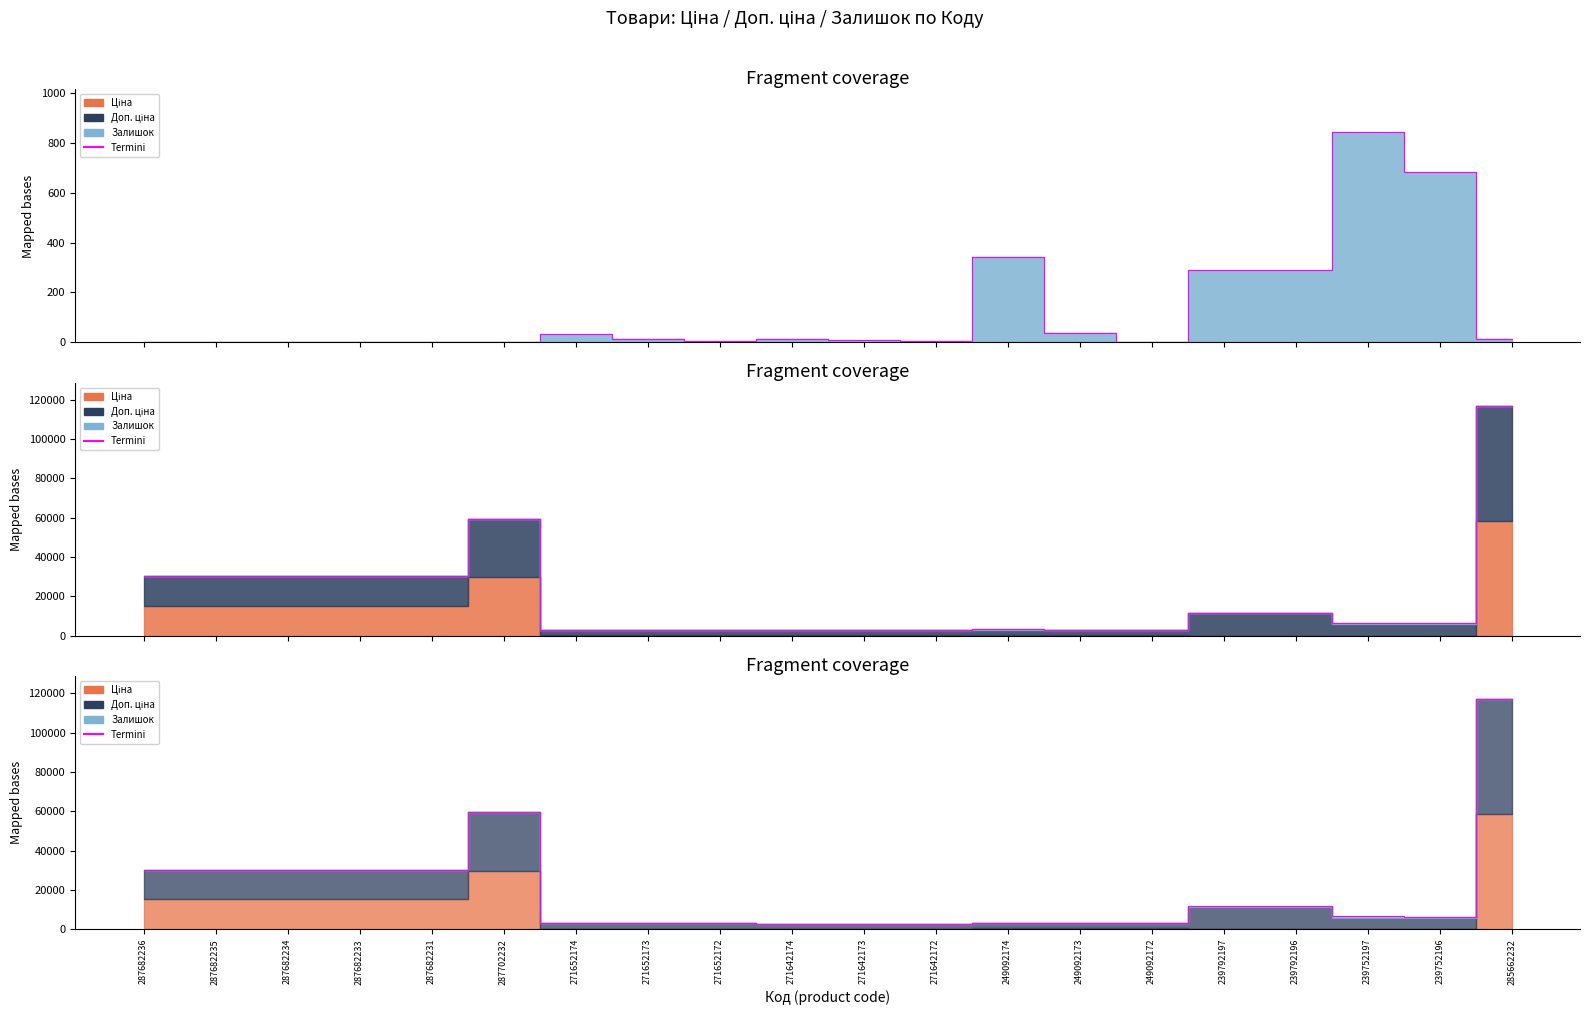

How many lines are shown in the chart?

1